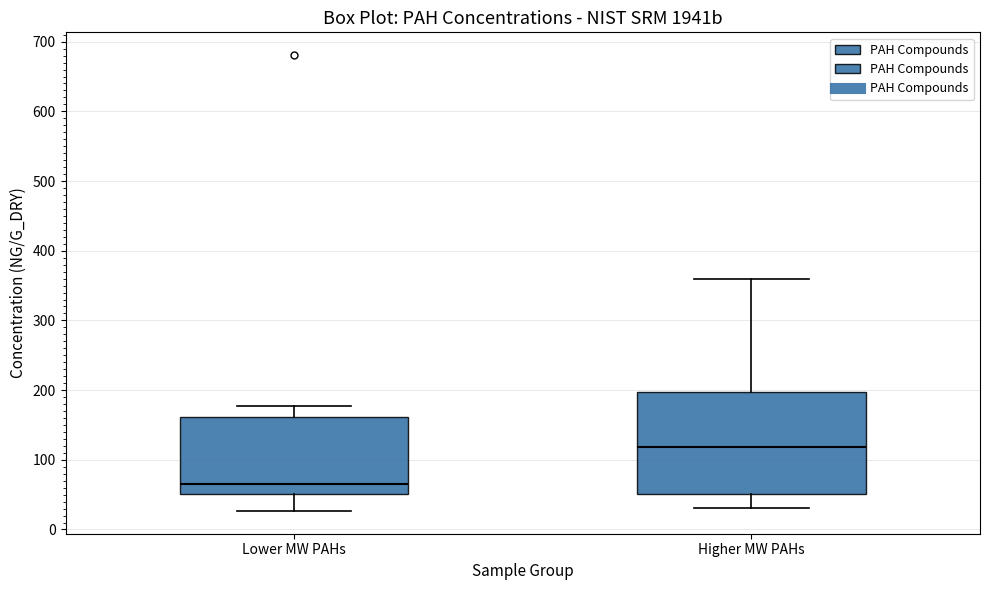

Reading left to right, read every box against the y-axis: the position of its median line, the range the box covers, and the ends of its whiskers. The values are not printed on the chart, so give them approximately, as read against the axis.

Lower MW PAHs: median 60, box 50 to 160, whiskers 30 to 180
Higher MW PAHs: median 120, box 50 to 200, whiskers 30 to 360